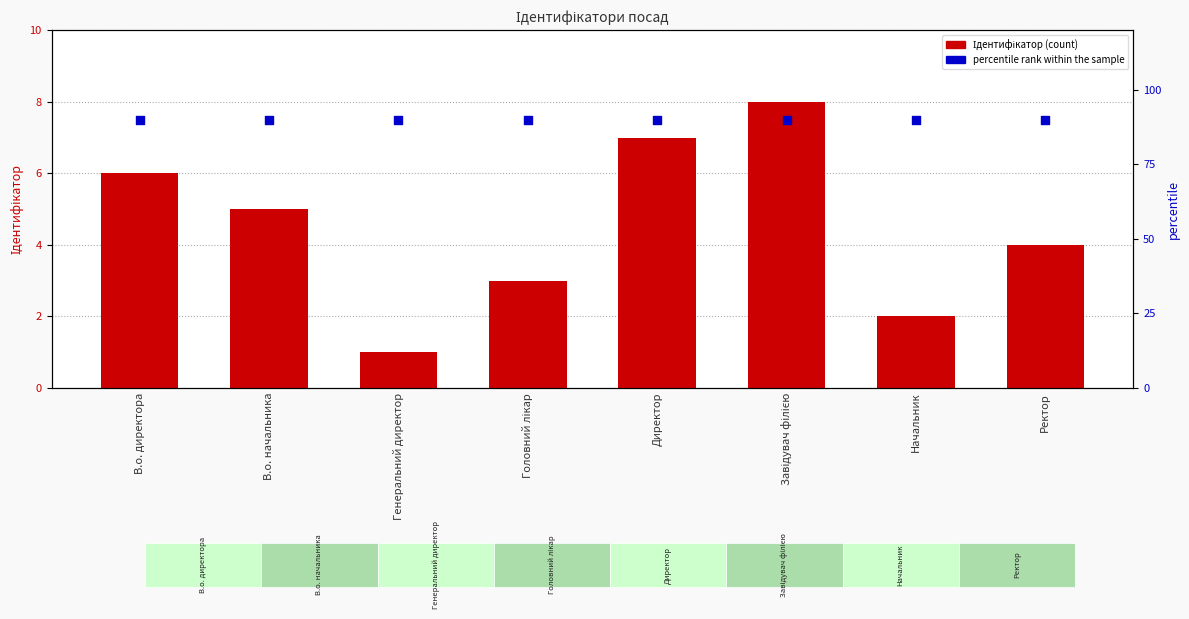

Is the value of Ідентифікатор at Начальник greater than the value of percentile rank within the sample at Ректор?

No